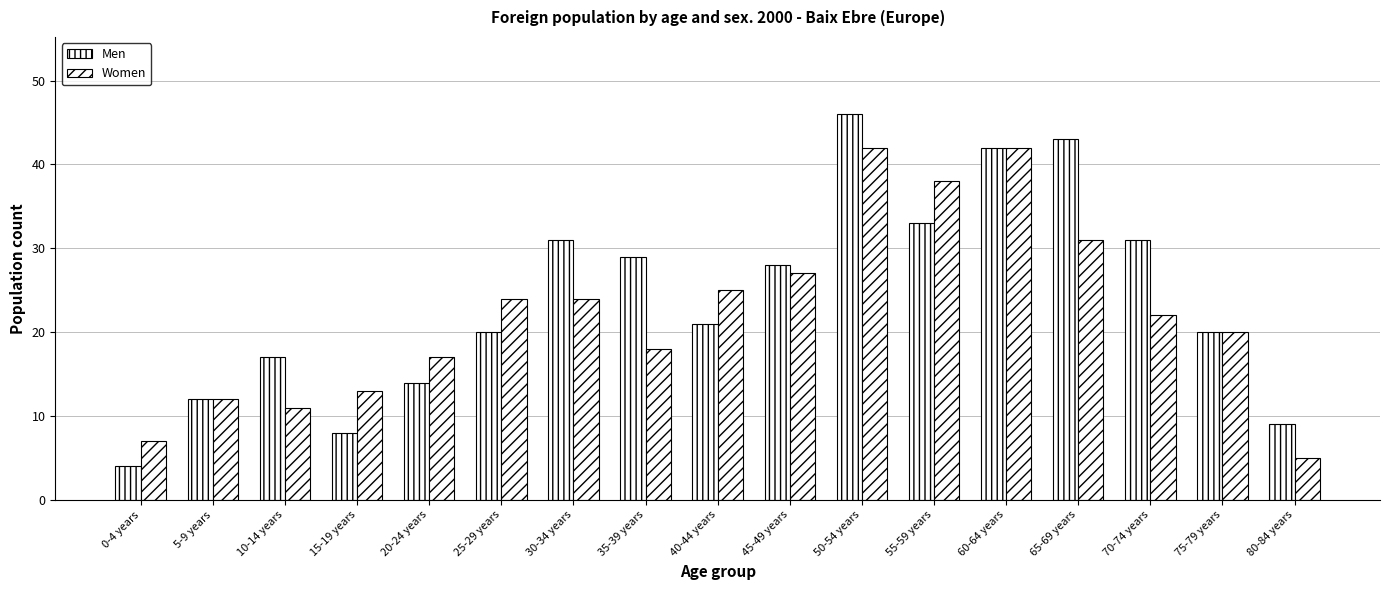

Does the chart contain stacked bars?

No